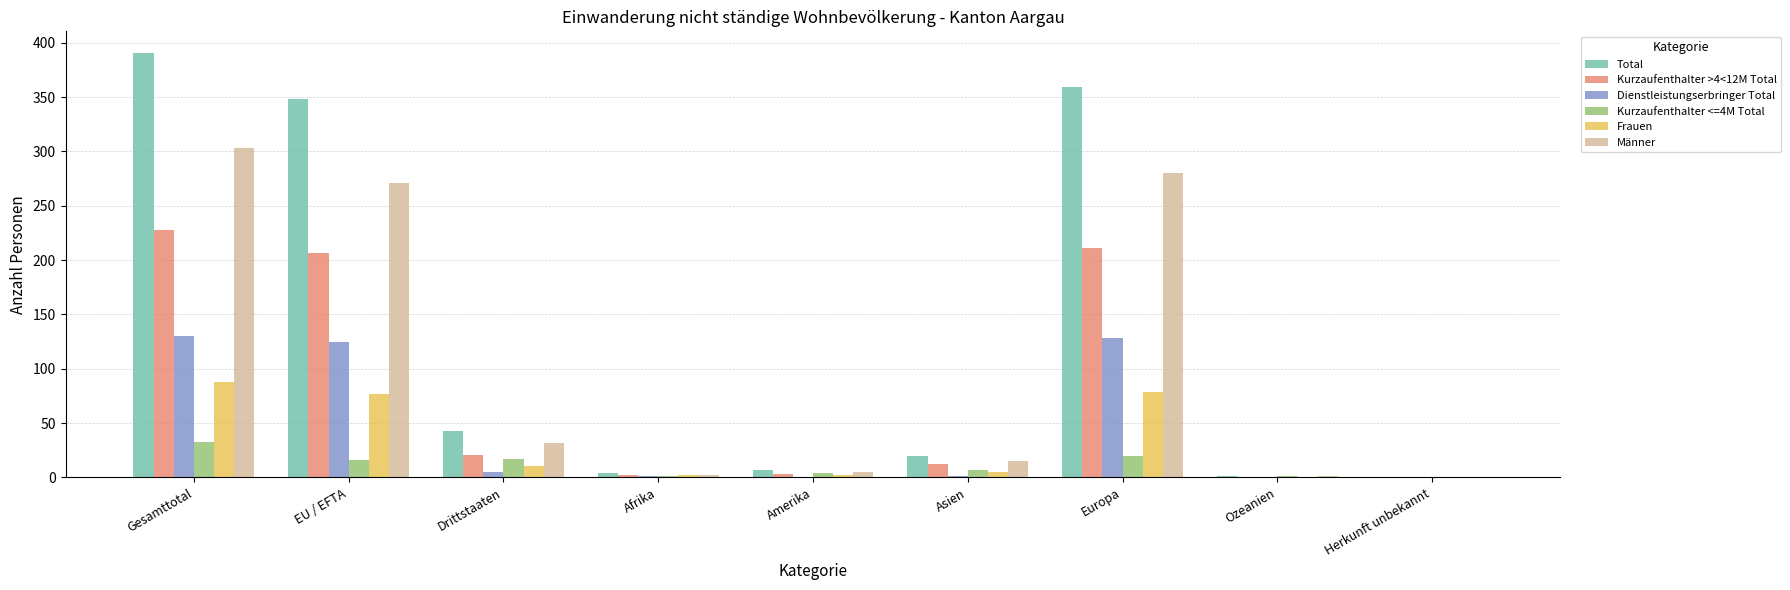

What are all the series names shown in the legend?

Total, Kurzaufenthalter >4<12M Total, Dienstleistungserbringer Total, Kurzaufenthalter <=4M Total, Frauen, Männer